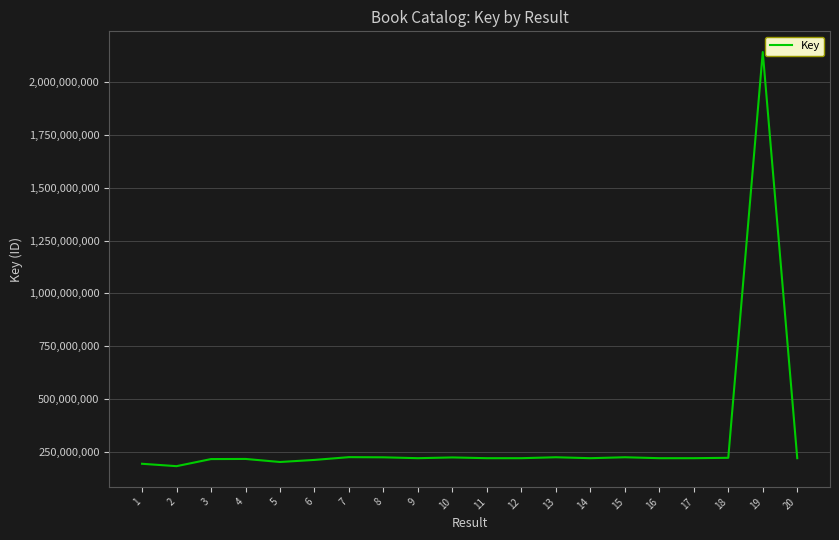

What is the sum of the values at 5 and 13?

428726656